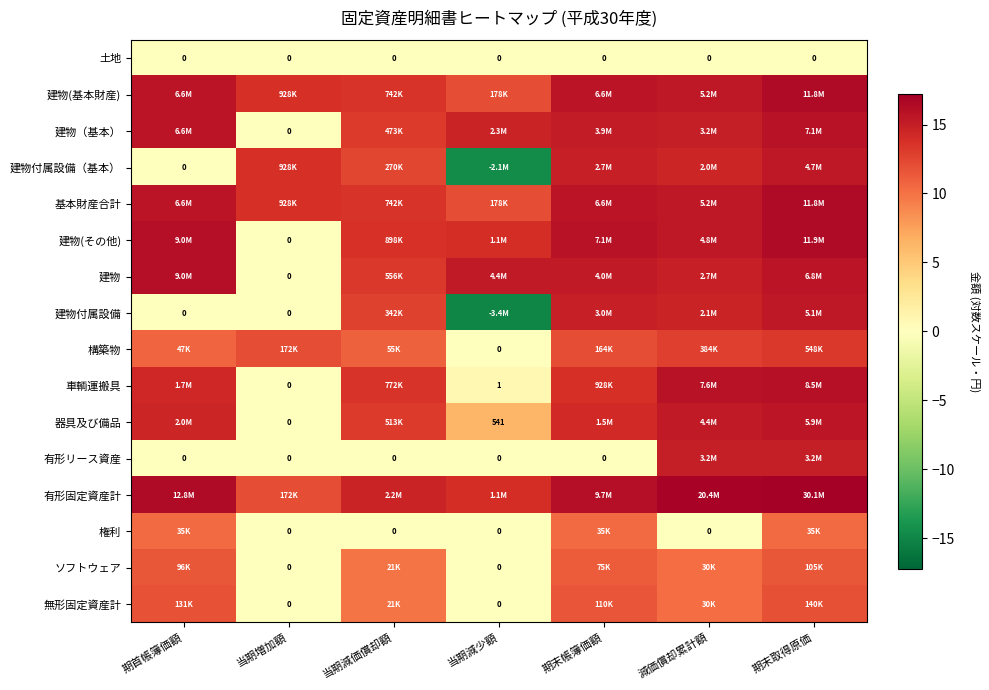

At which category is the sum across all series the highest?

期末取得原価